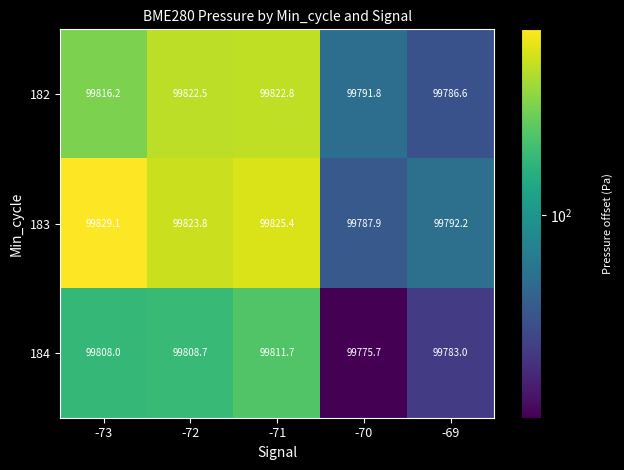

At which label does 182 first exceed 99816?

-73